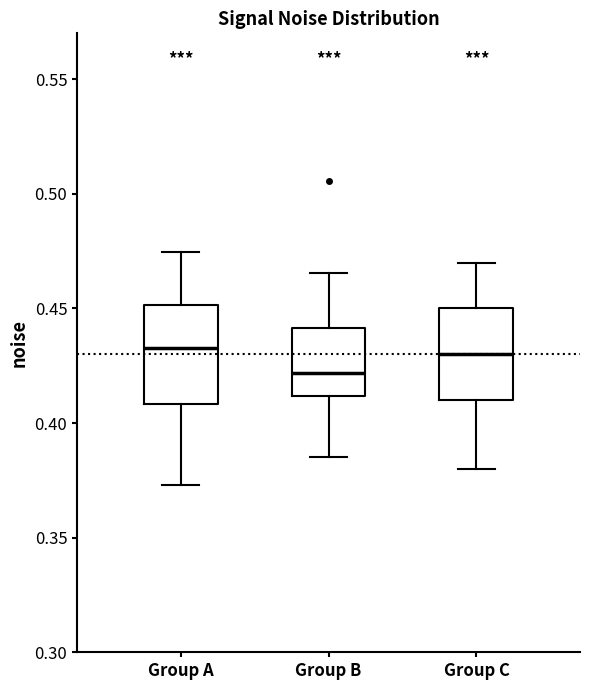

Where is the lower edge of the box for Group C on the y-axis? The values are not printed on the chart, so give them approximately, as read against the axis.

0.410